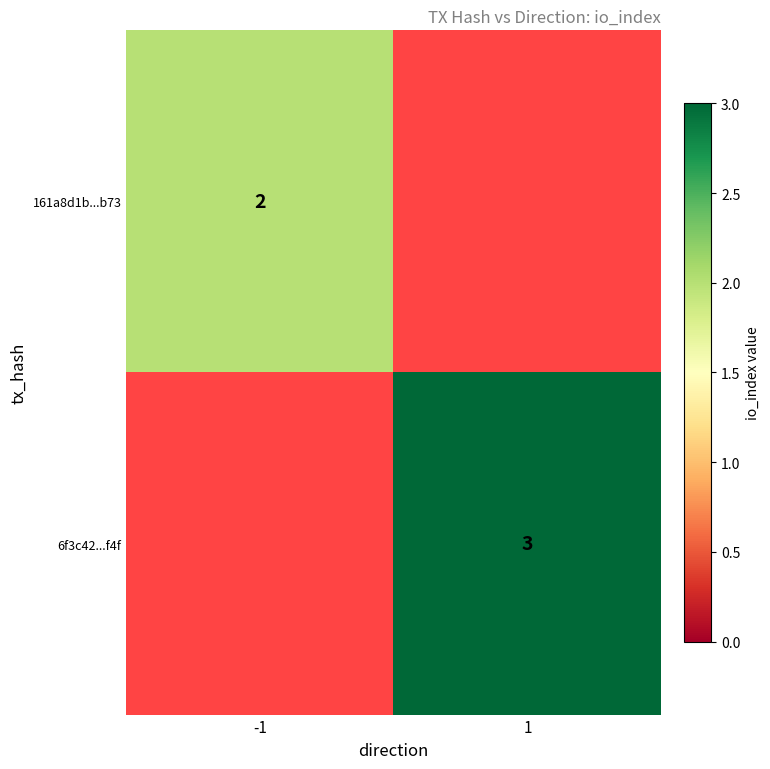

True or false: 161a8d1b...b73 has a value of 2 at -1.

True